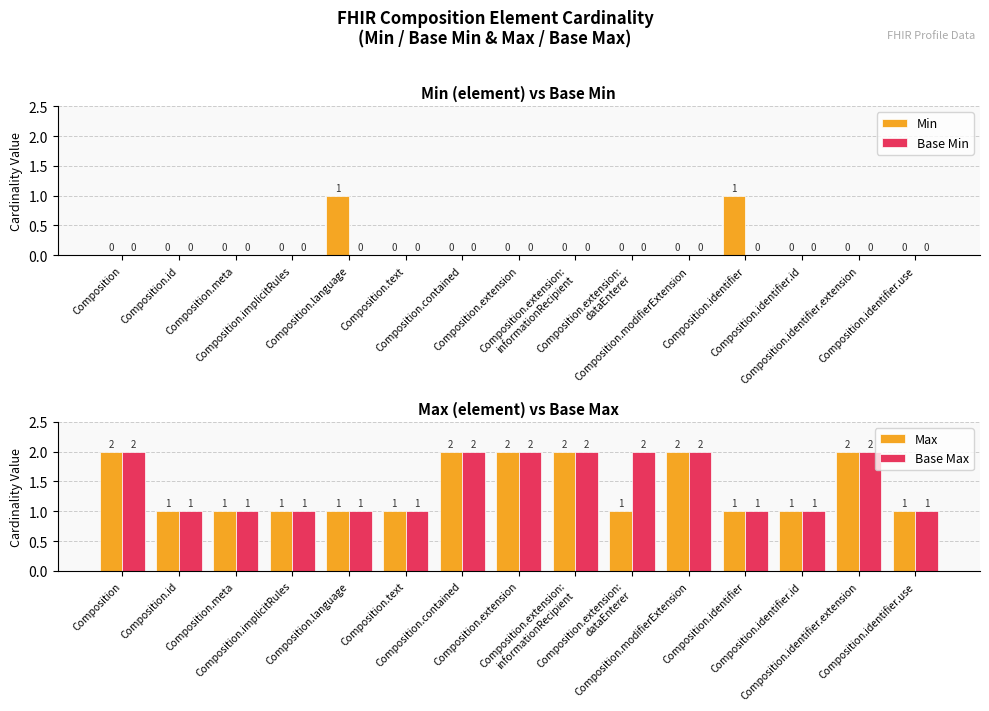

What is the label of the 3rd bar from the right?

Composition.identifier.id